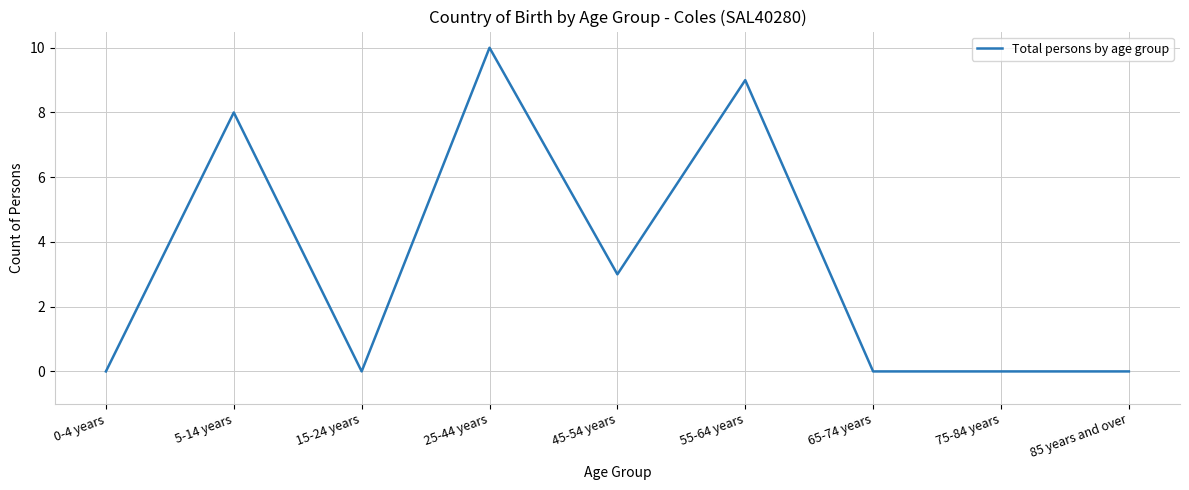

True or false: the data shows 10 at 25-44 years.

True